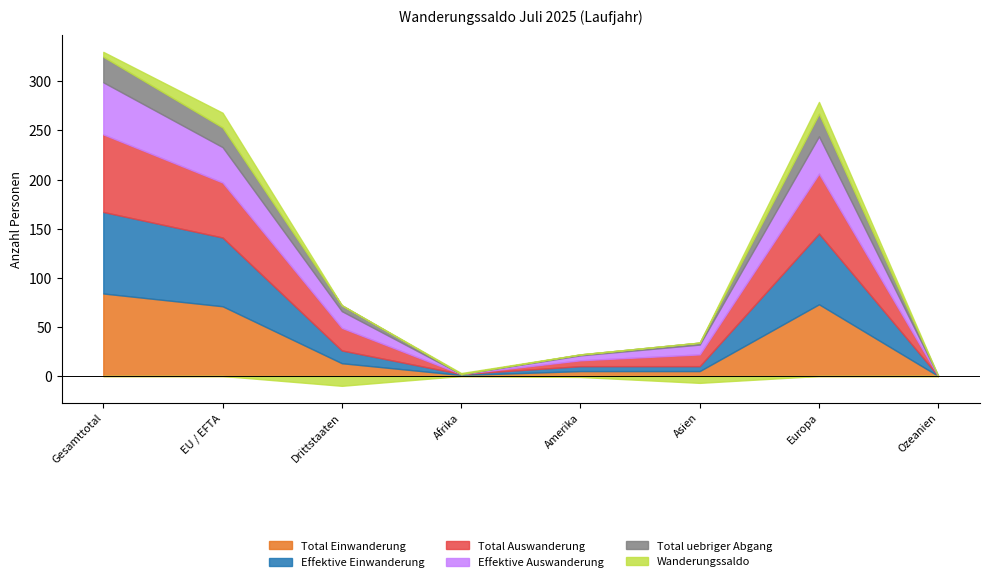

List the labels in order of Wanderungssaldo value, largest first.

EU / EFTA, Europa, Gesamttotal, Afrika, Ozeanien, Amerika, Asien, Drittstaaten